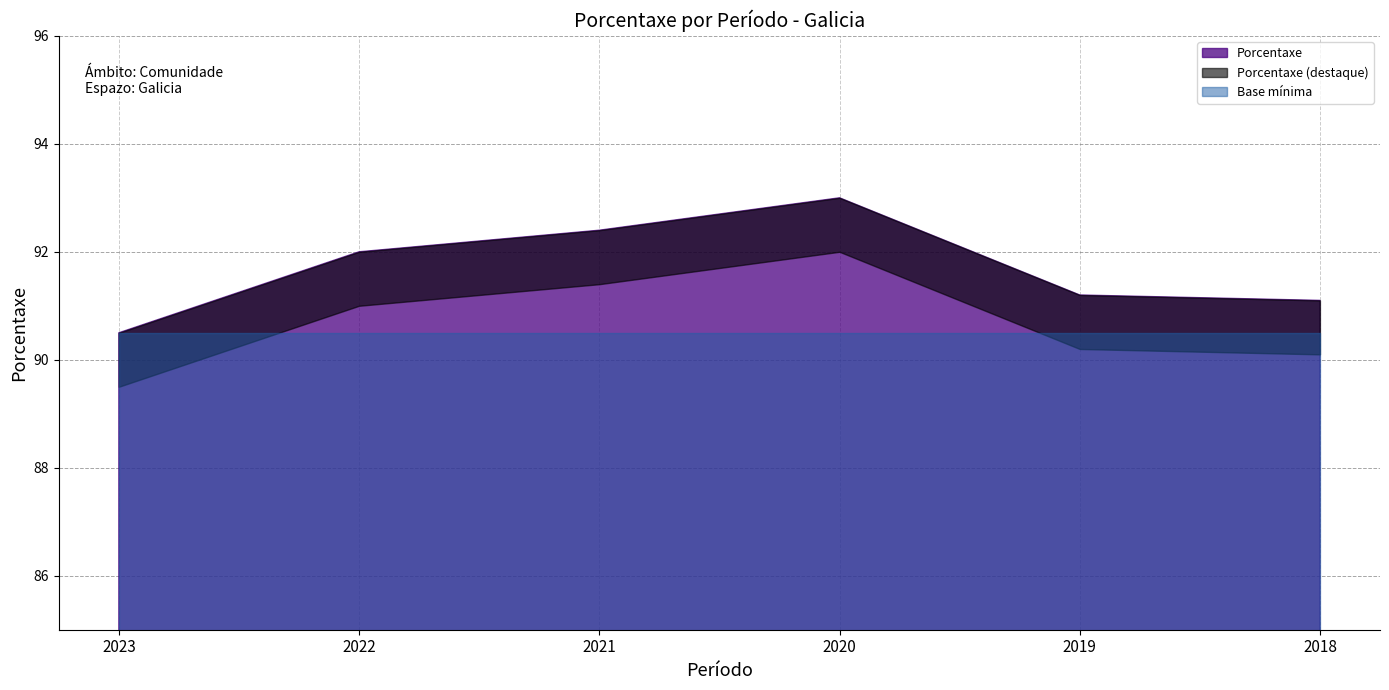

Reading left to right, transcribe all the data shown in this chart.

2023=90.5	2022=92.0	2021=92.4	2020=93.0	2019=91.2	2018=91.1